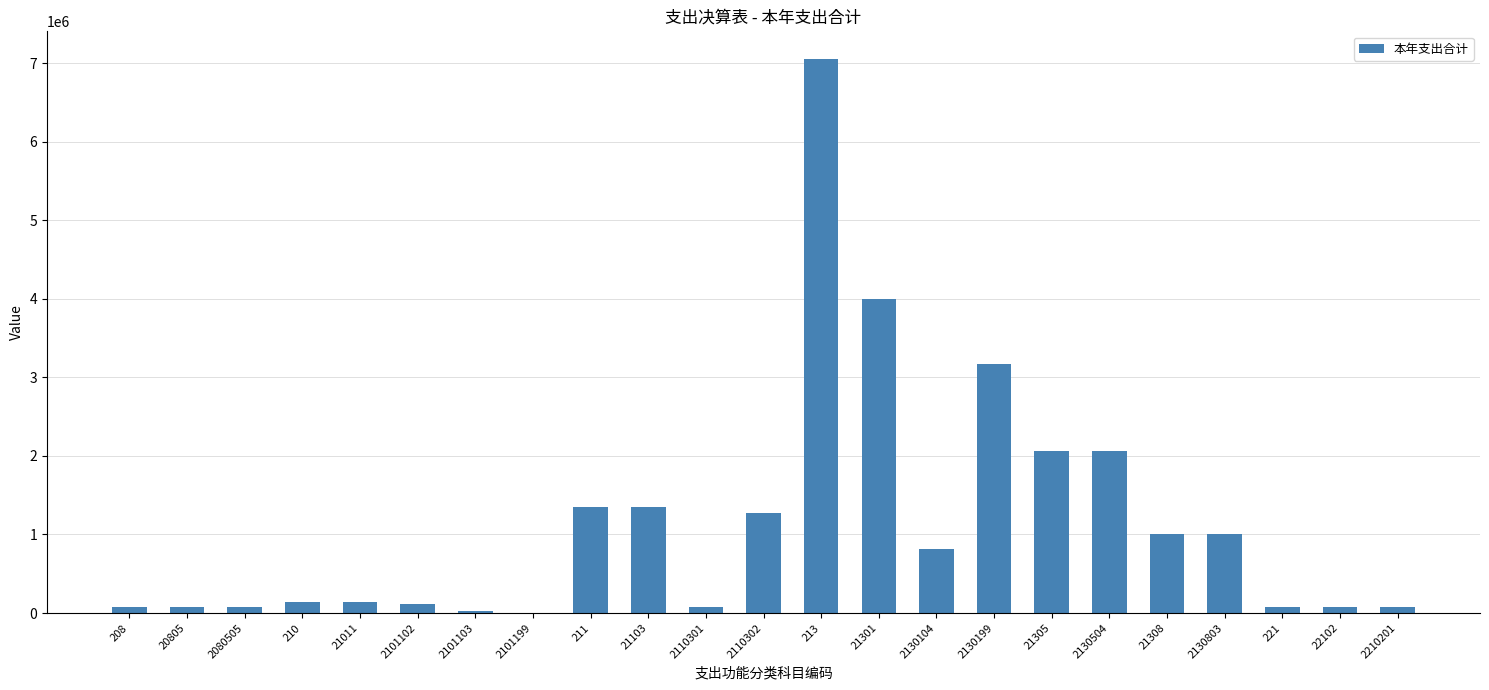

What is the sum of all values?

26107486.0